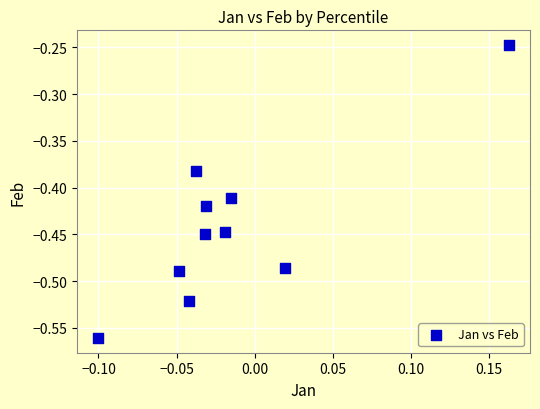

What is the range of X values (max minus min)?

0.3